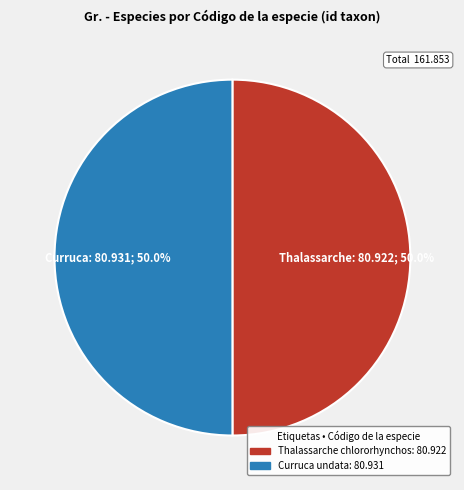

What percentage is NOT represented by Curruca undata?

50.0%